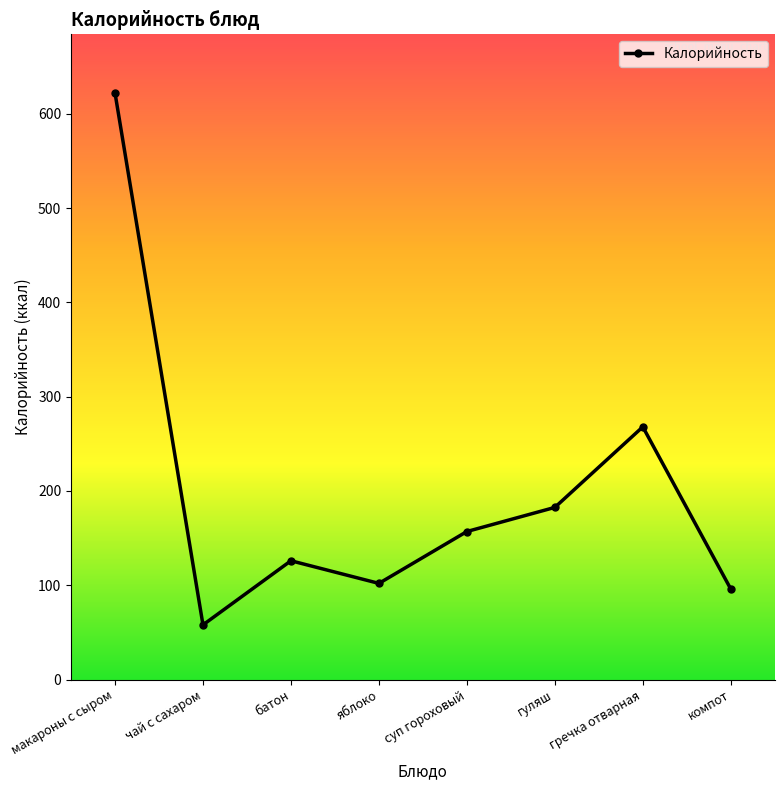

List the labels in order of value, largest first.

макароны с сыром, гречка отварная, гуляш, суп гороховый, батон, яблоко, компот, чай с сахаром